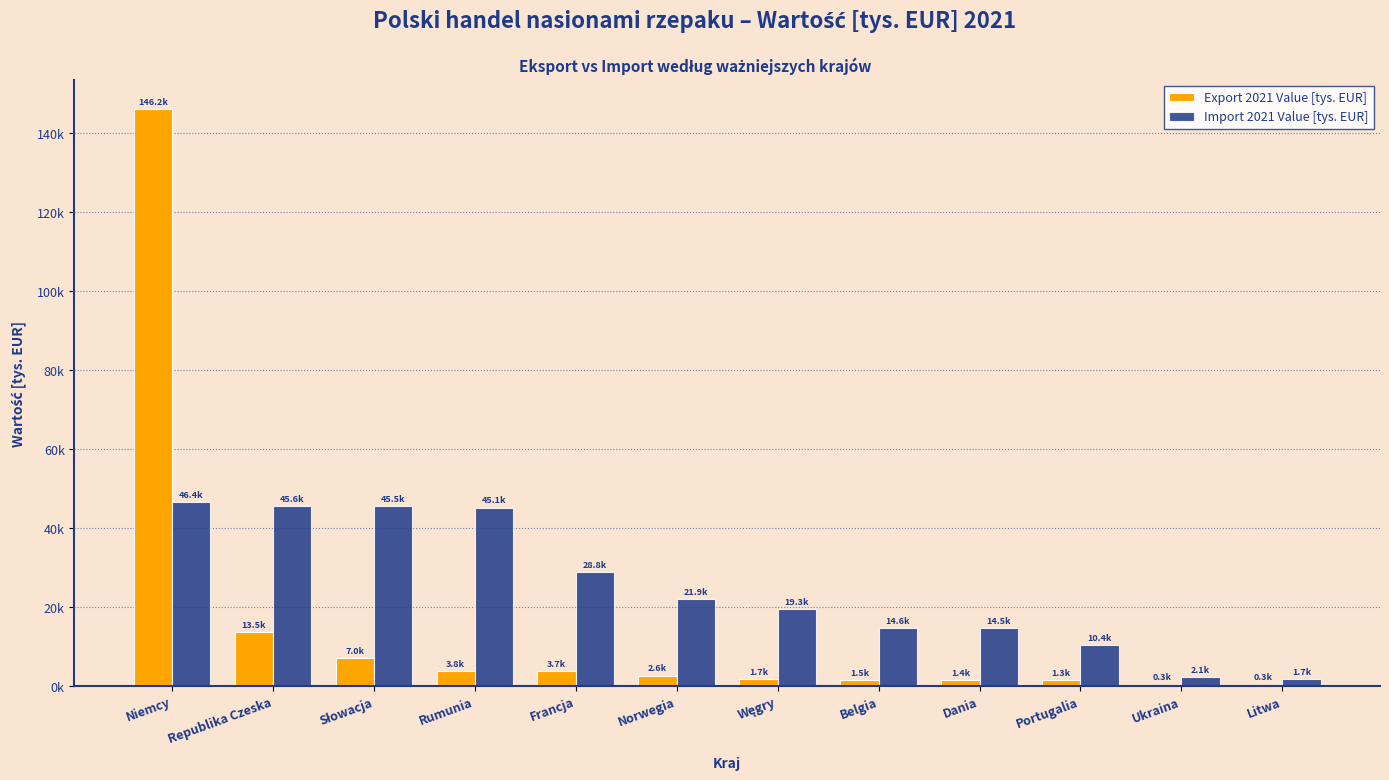

What is the label of the 12th bar from the right?

Niemcy